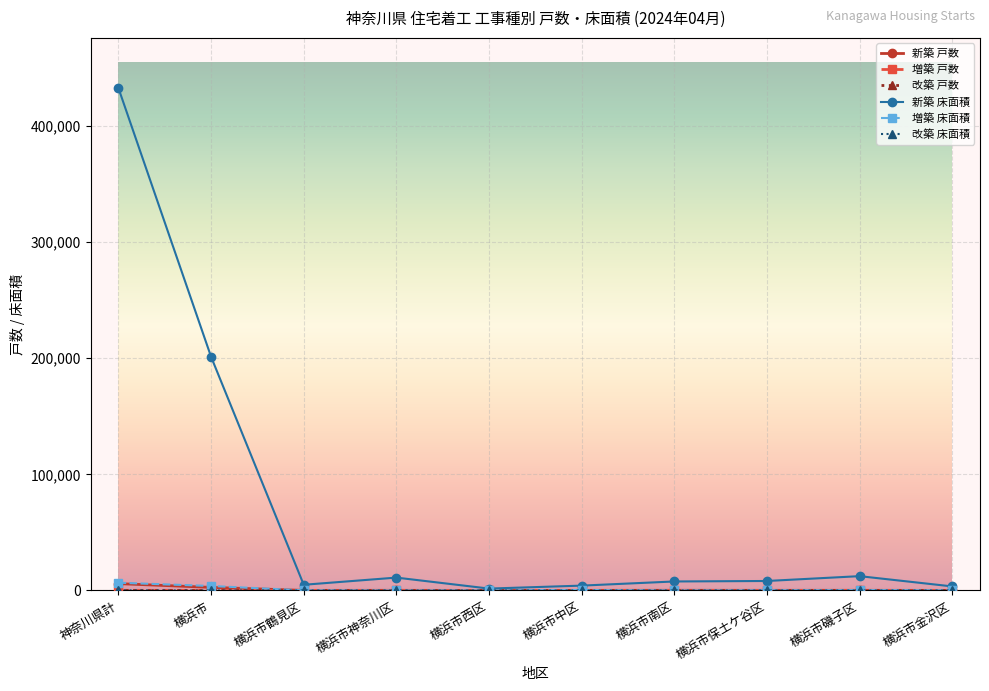

At which category is the sum across all series the highest?

神奈川県計